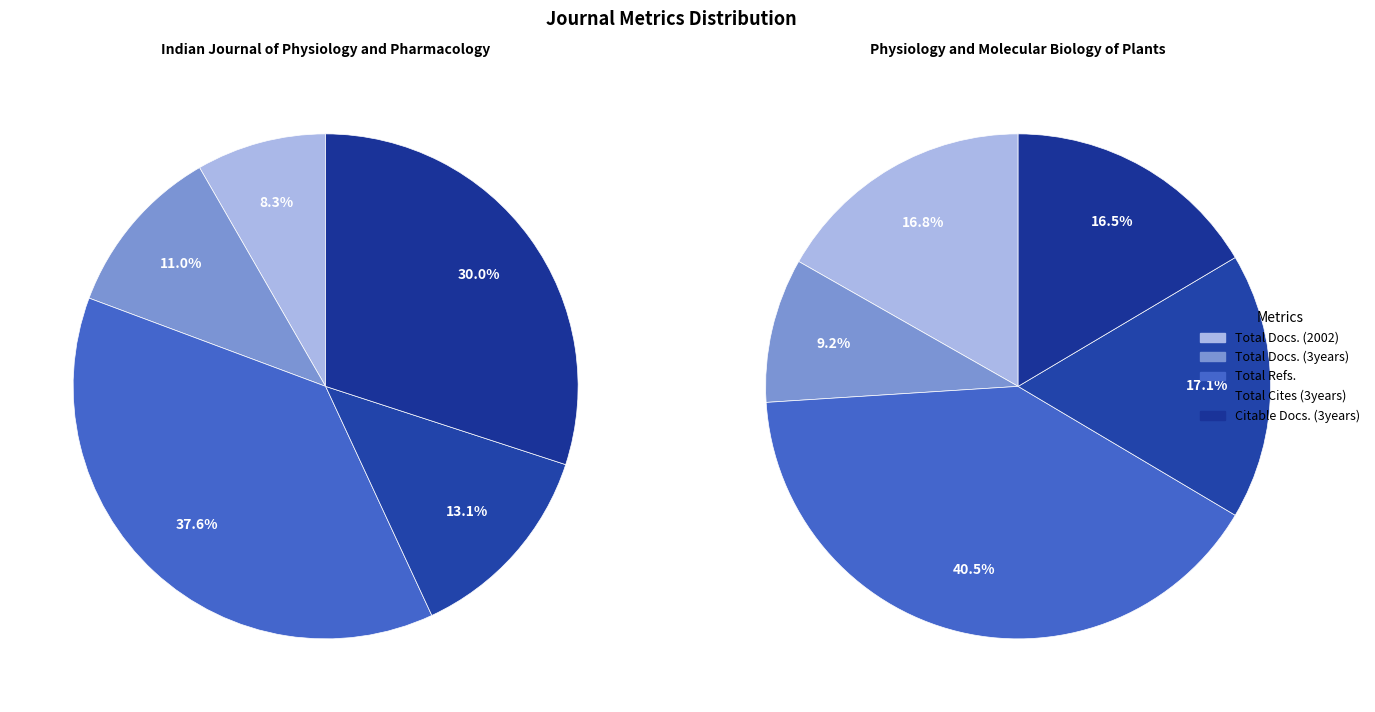

Combined, do Physiology and Molecular Biology of Plants and Indian Journal of Physiology and Pharmacology account for over 50%?

Yes